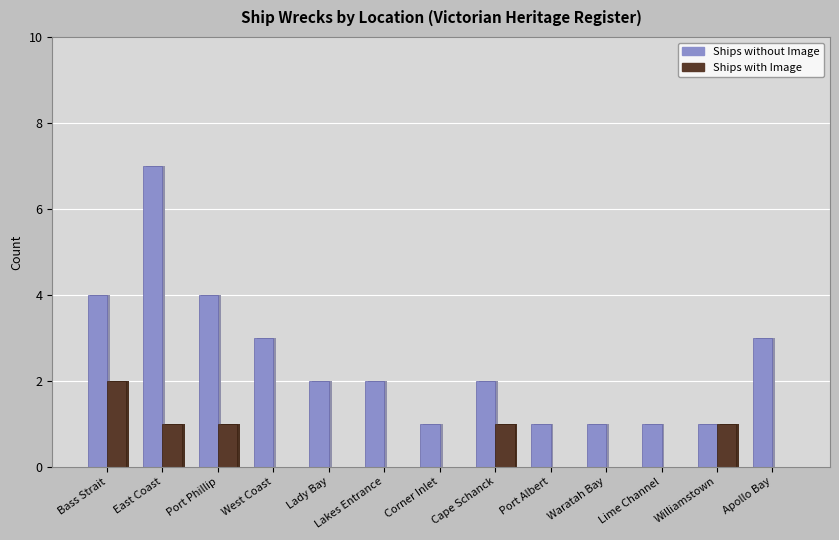

What position from the left is Port Phillip?

3